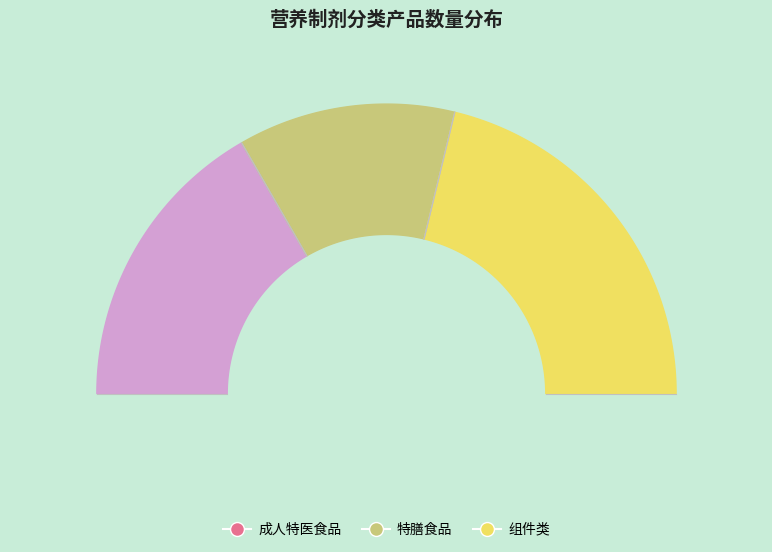

Count the number of slices in the pie.

3